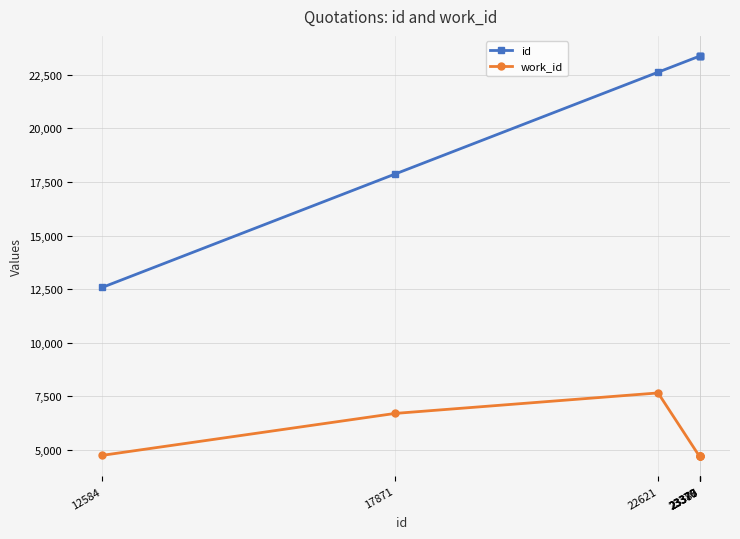

Is it true that work_id equals 4702 at 23375?

True